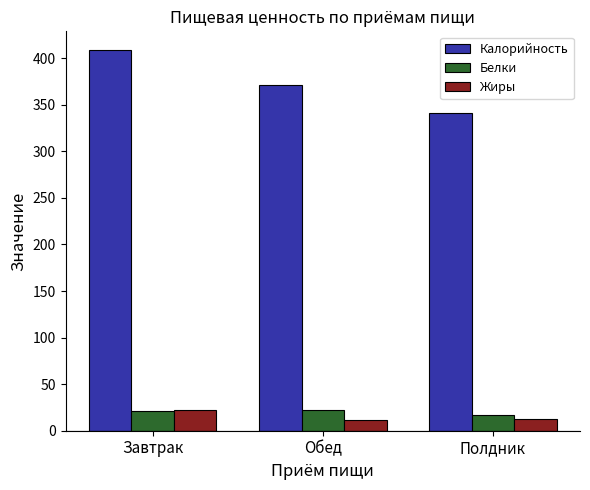

Which series has the largest range (max minus min)?

Калорийность